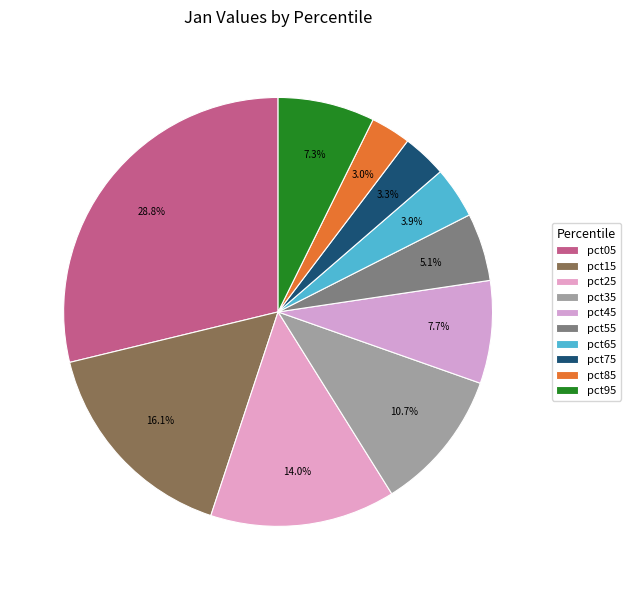

To the nearest percent, what is the difference between the largest and smallest slice percentages?

26%